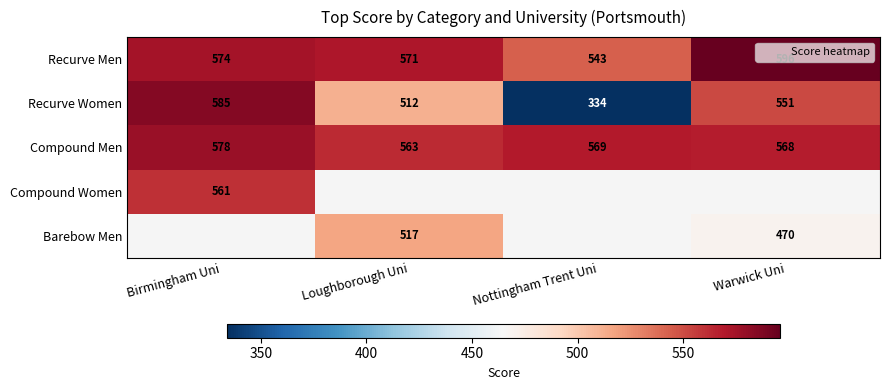

Between Loughborough Uni and Warwick Uni, which series saw the biggest shift?

Barebow Men